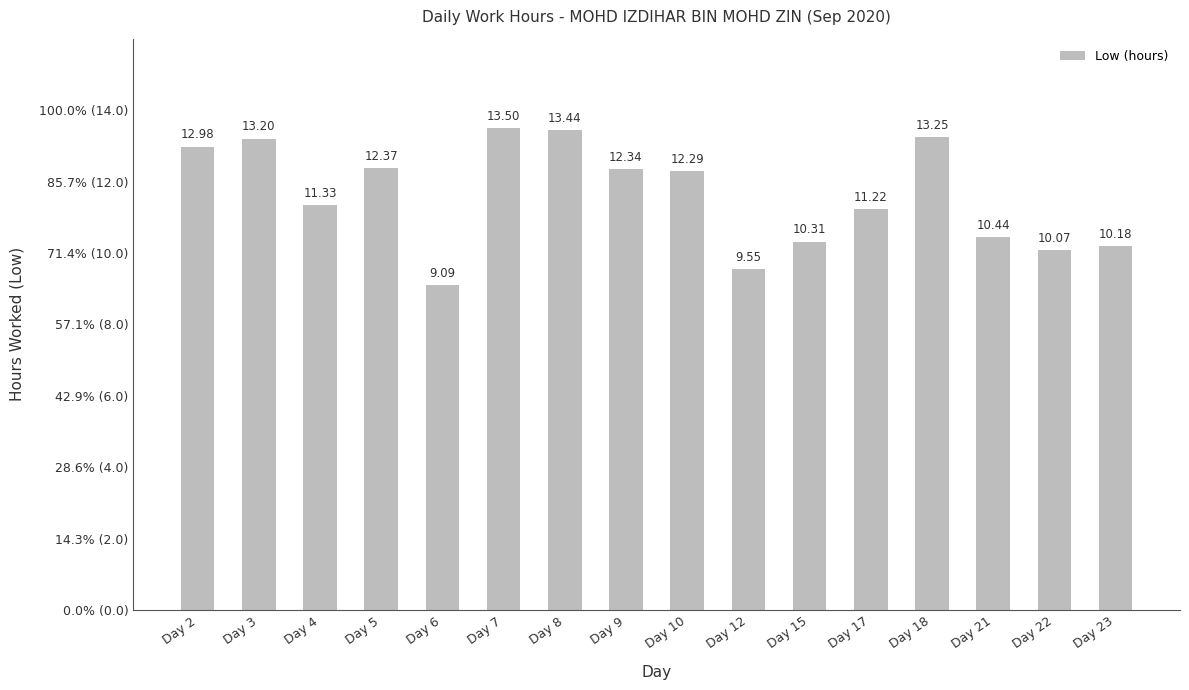

Which has a higher value, Day 10 or Day 9?

Day 9